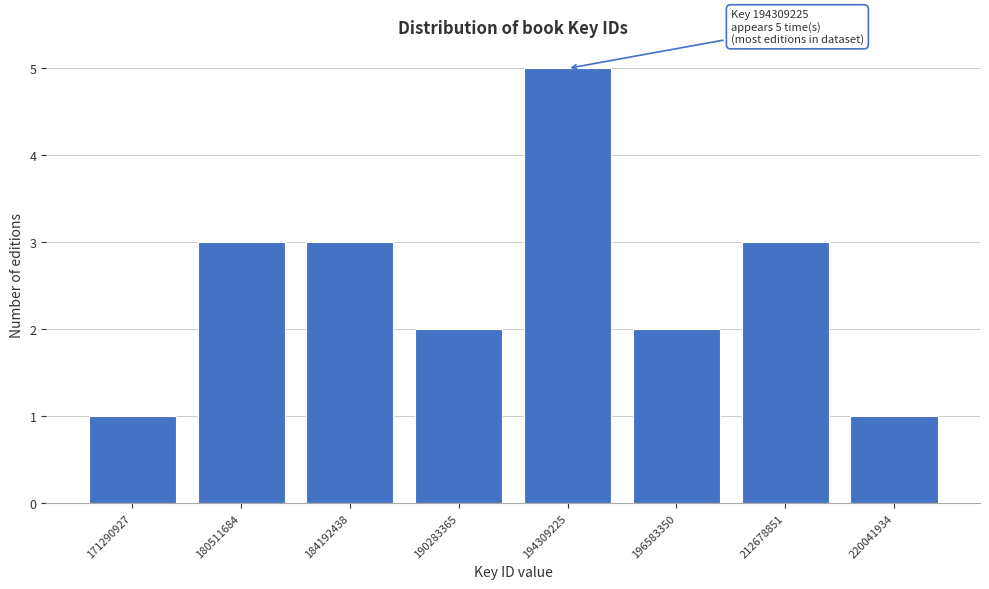

Reading left to right, what are all the values shown in this chart?

171290927=1	180511684=3	184192438=3	190283365=2	194309225=5	196583350=2	212678851=3	220041934=1